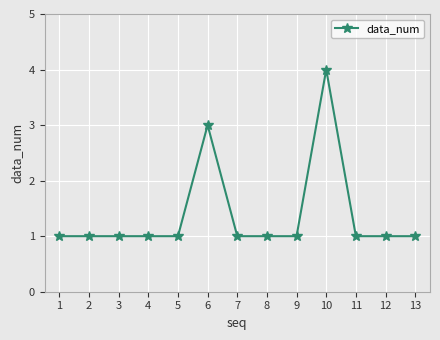

Count the values in the range 1 to 2.

11